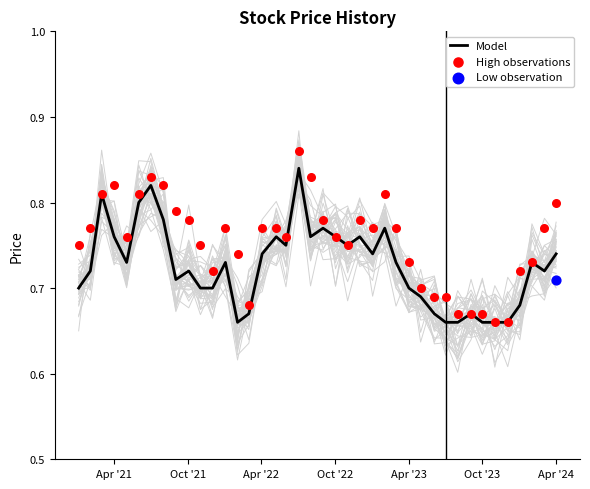

What is the total value across all series at Apr '22?

1.6